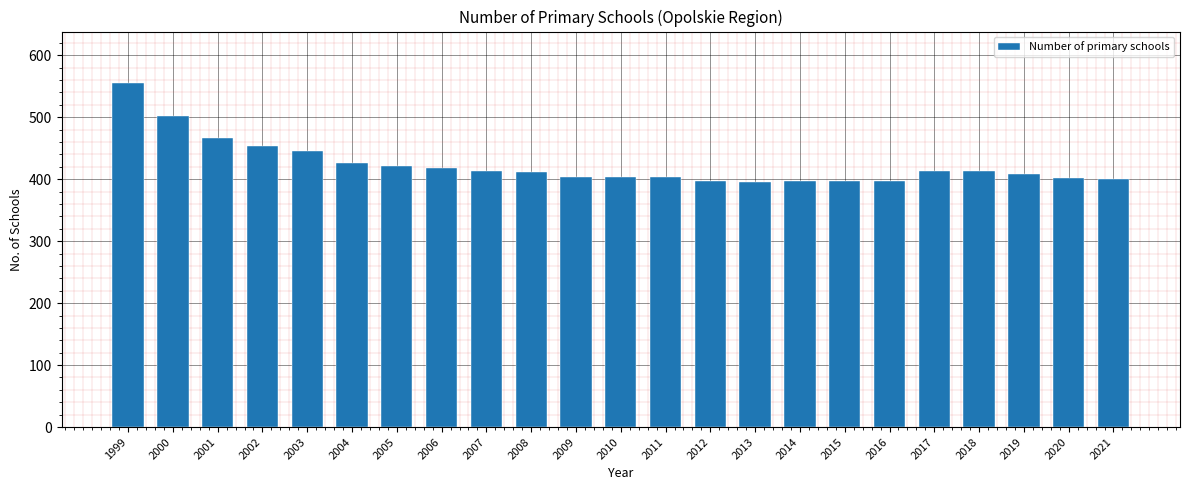

The chart shows a value of 426 at 2004. True or false?

True